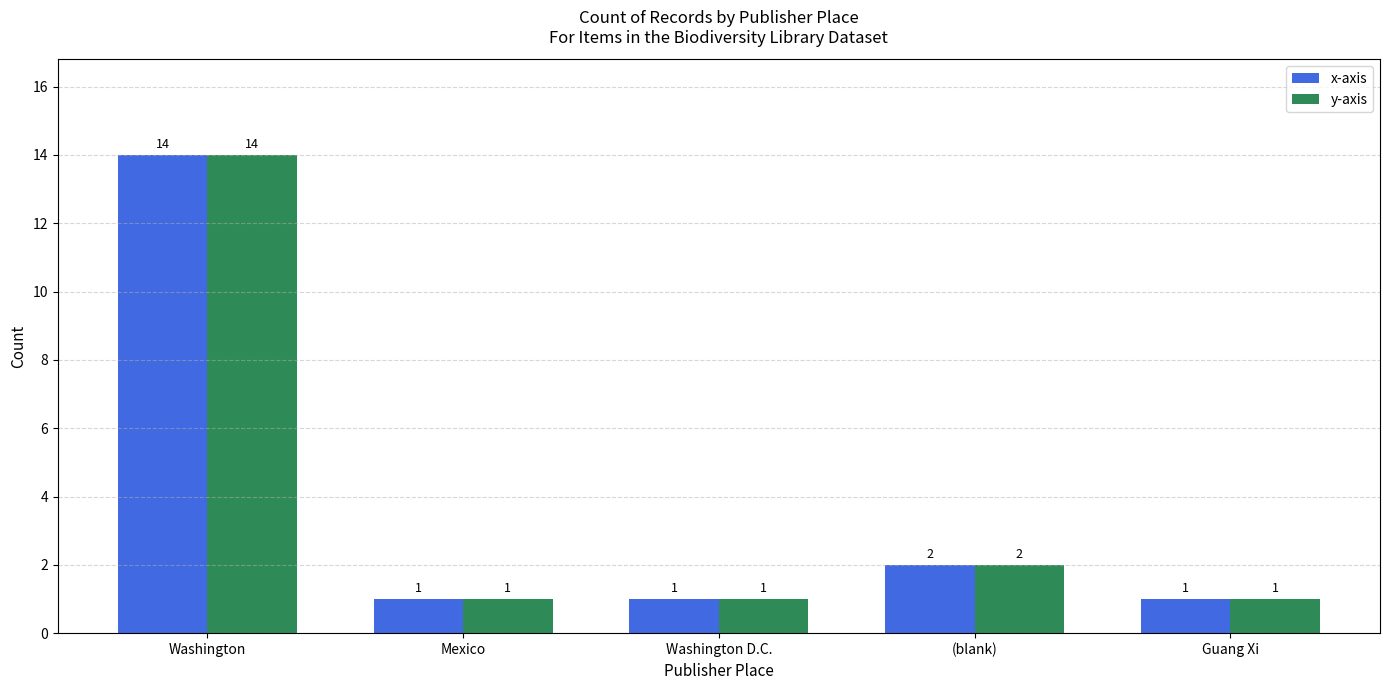

At how many categories does at least one series exceed 9?

1